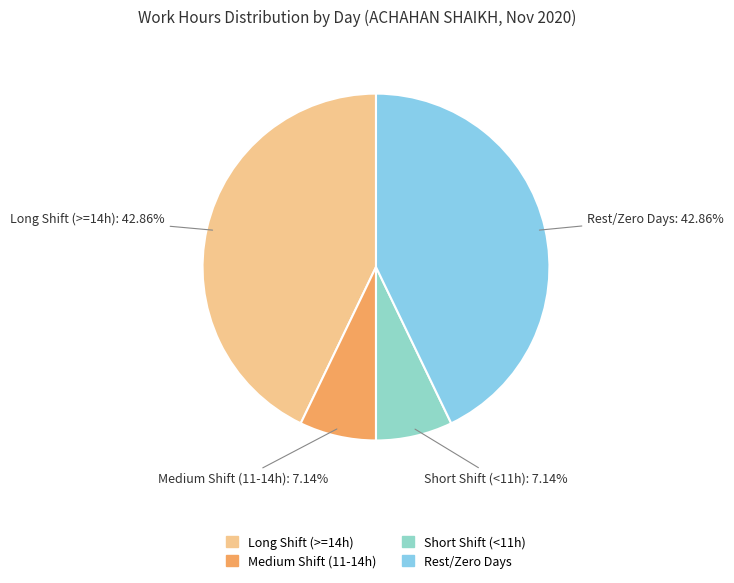

Is there a majority slice in this chart?

No